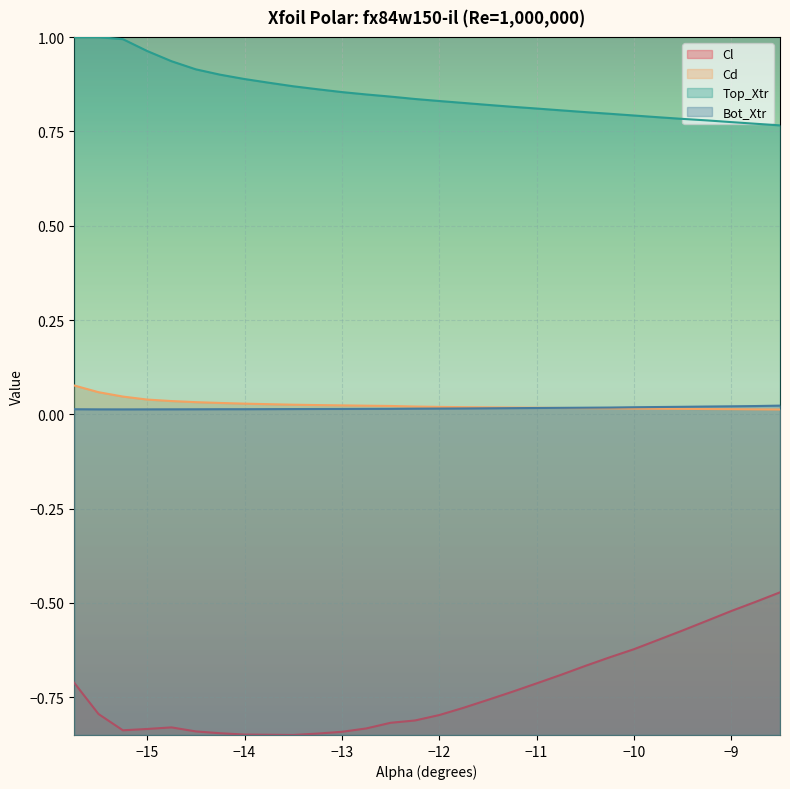

What are all the series names shown in the legend?

Cl, Cd, Top_Xtr, Bot_Xtr